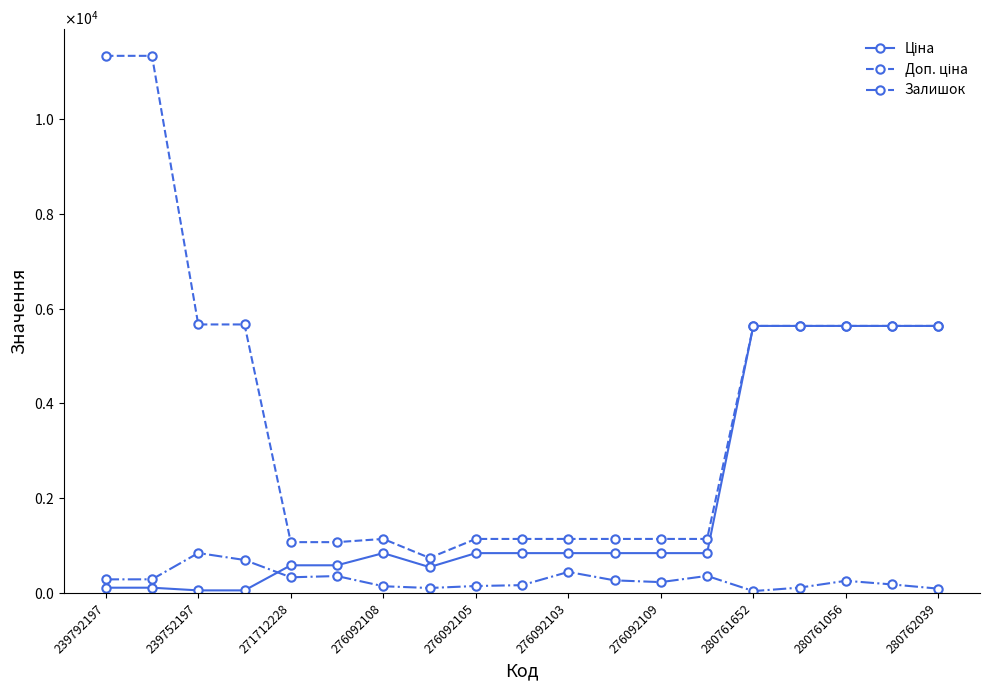

In Ціна, how many points are lower than both neighbors (excluding endpoints)?

1